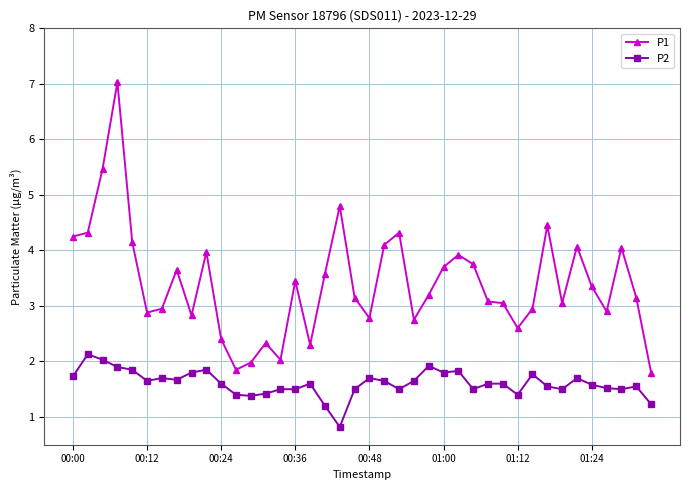

Which series has the widest spread of values?

P1